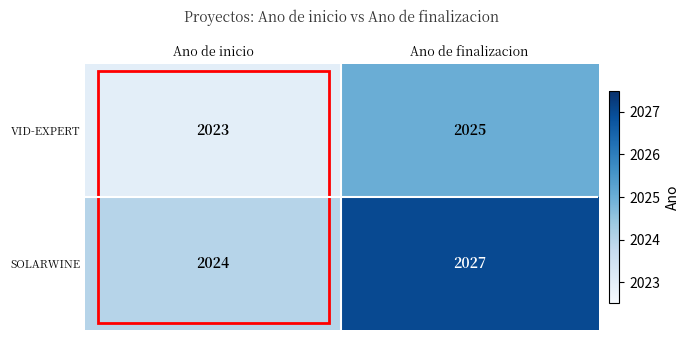

Where is VID-EXPERT nearest to the value 2024?

Ano de inicio